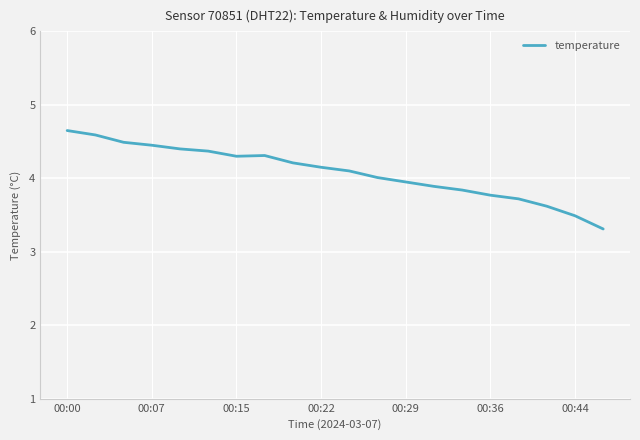

What is the greatest value displayed?

4.7